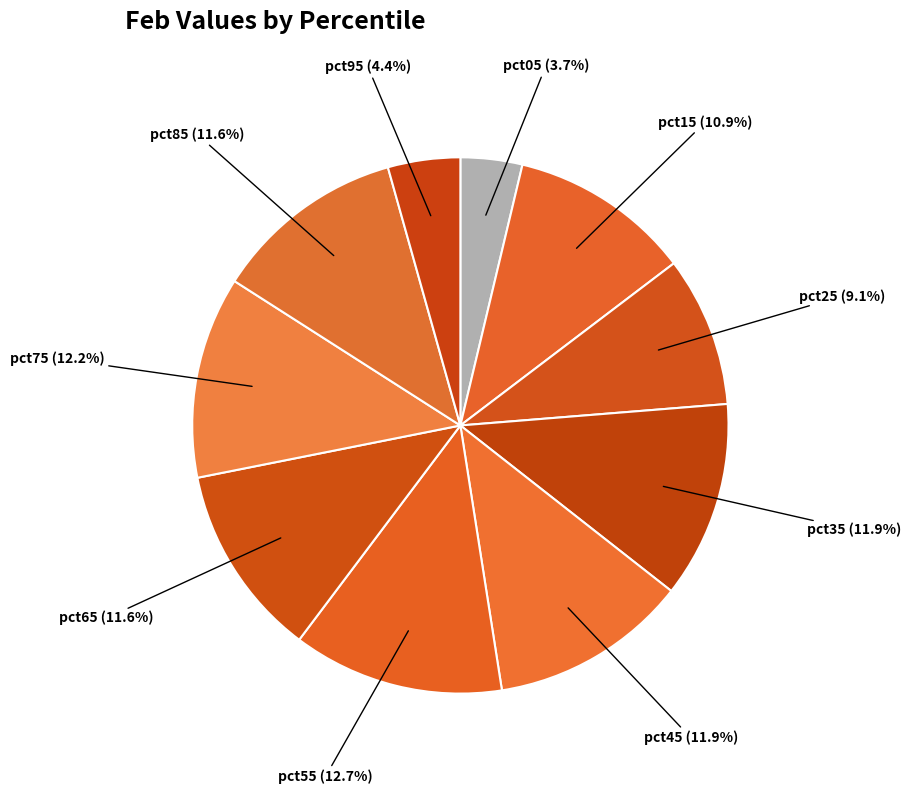

Combined, do pct55 and pct25 account for over 50%?

No